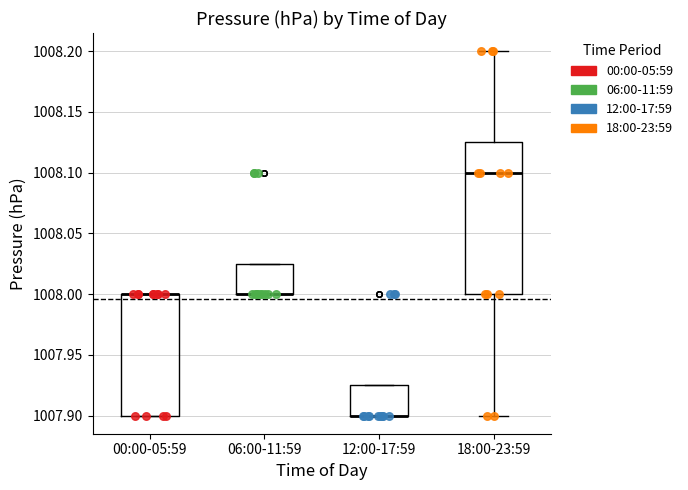

Reading left to right, read every box against the y-axis: the position of its median line, the range the box covers, and the ends of its whiskers. The values are not printed on the chart, so give them approximately, as read against the axis.

00:00-05:59: median 1008.000 (drawn on the box's upper edge), box 1007.900 to 1008.000, whiskers 1007.900 to 1008.000
06:00-11:59: median 1008.000 (drawn on the box's lower edge), box 1008.000 to 1008.025, whiskers 1008.000 to 1008.025
12:00-17:59: median 1007.900 (drawn on the box's lower edge), box 1007.900 to 1007.925, whiskers 1007.900 to 1007.925
18:00-23:59: median 1008.100, box 1008.000 to 1008.125, whiskers 1007.900 to 1008.200